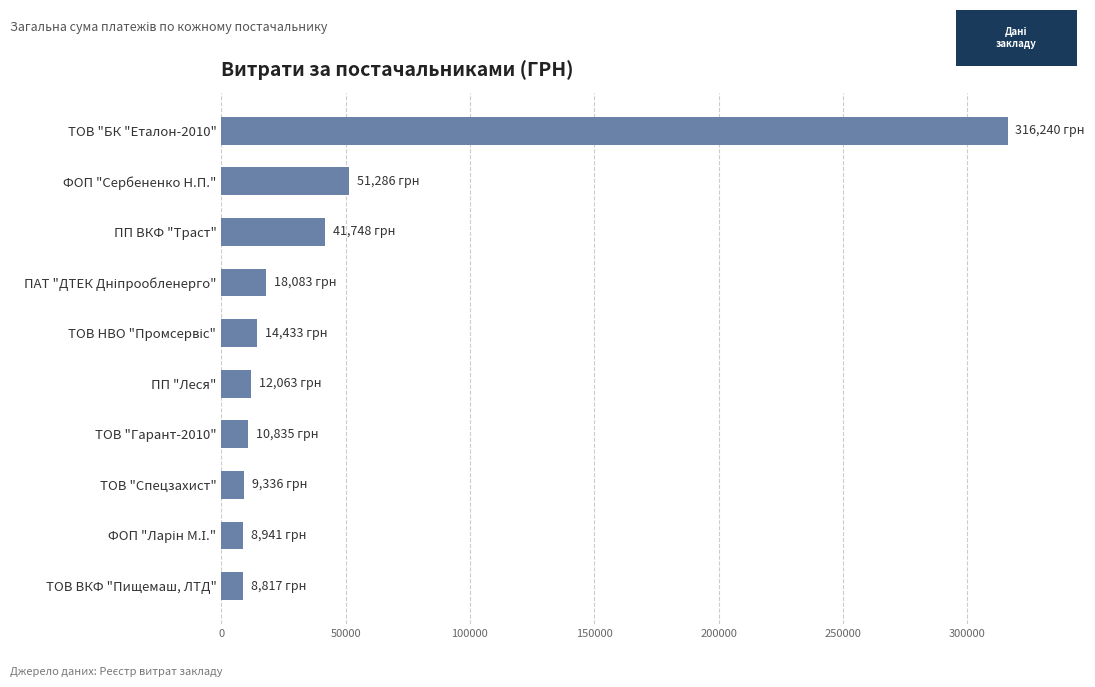

How many bars are there in total?

10